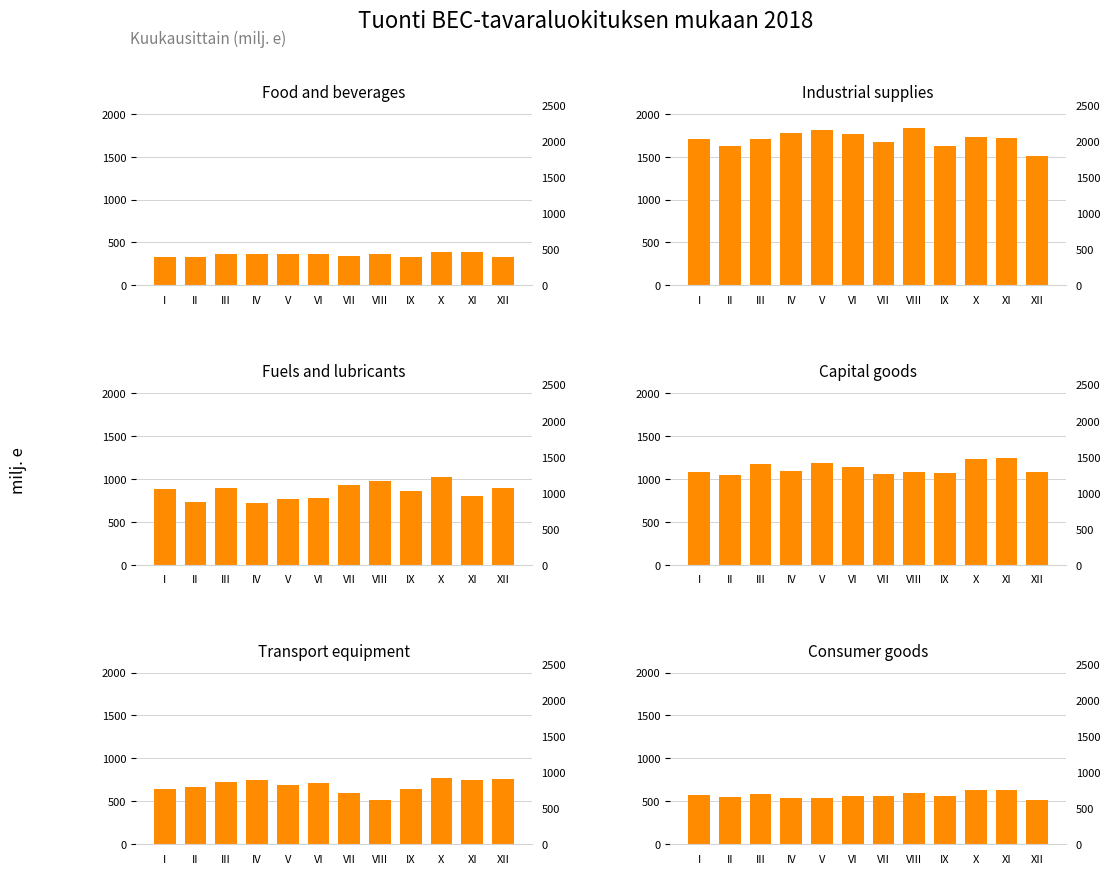

At which label does Consumer goods first exceed 564?

I